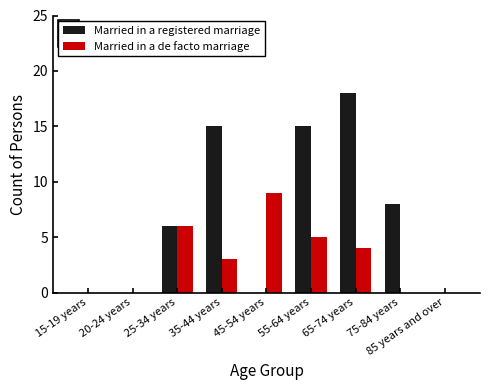

What is the total value across all series at 55-64 years?

20